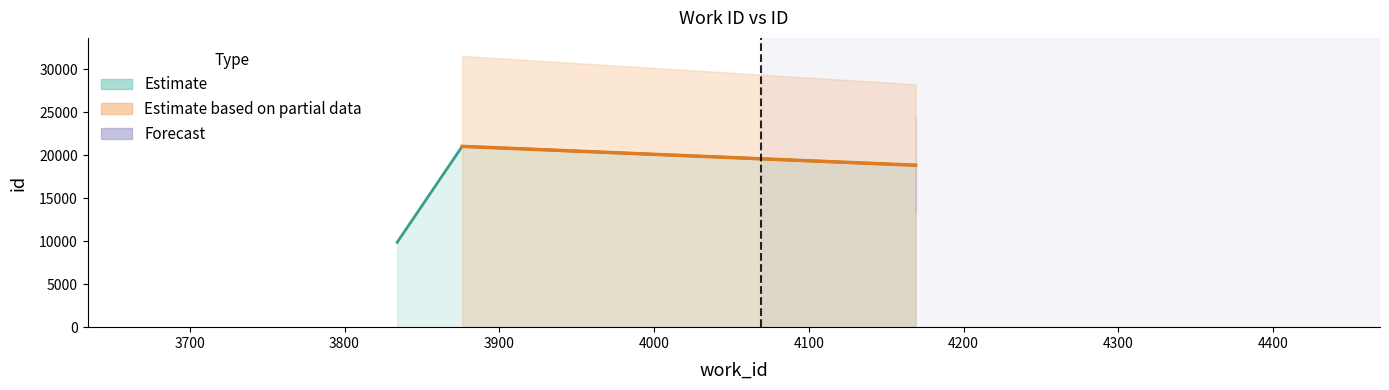

Rank the categories by value from lowest to highest.

3834, 4169, 3876